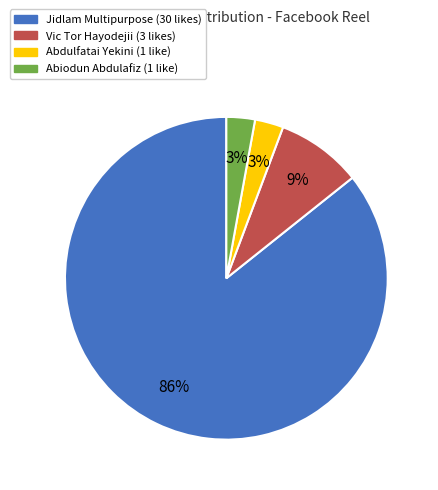

What percentage is the Vic Tor Hayodejii slice, to the nearest percent?

9%